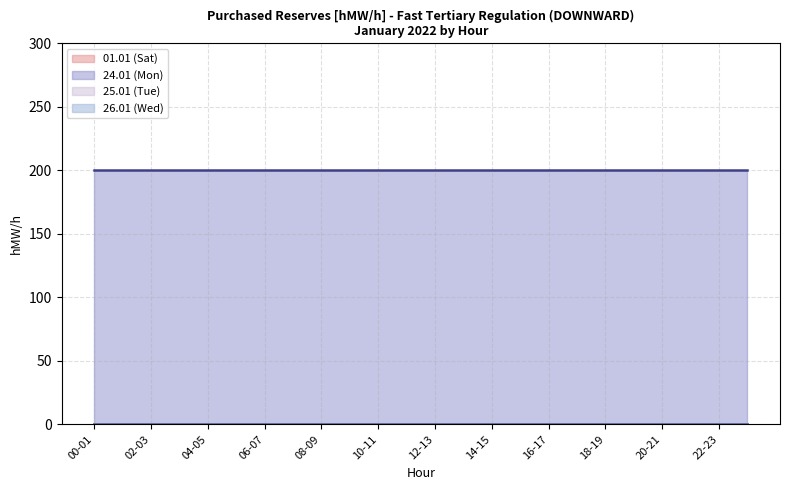

What is the total value across all series at 04-05?

200